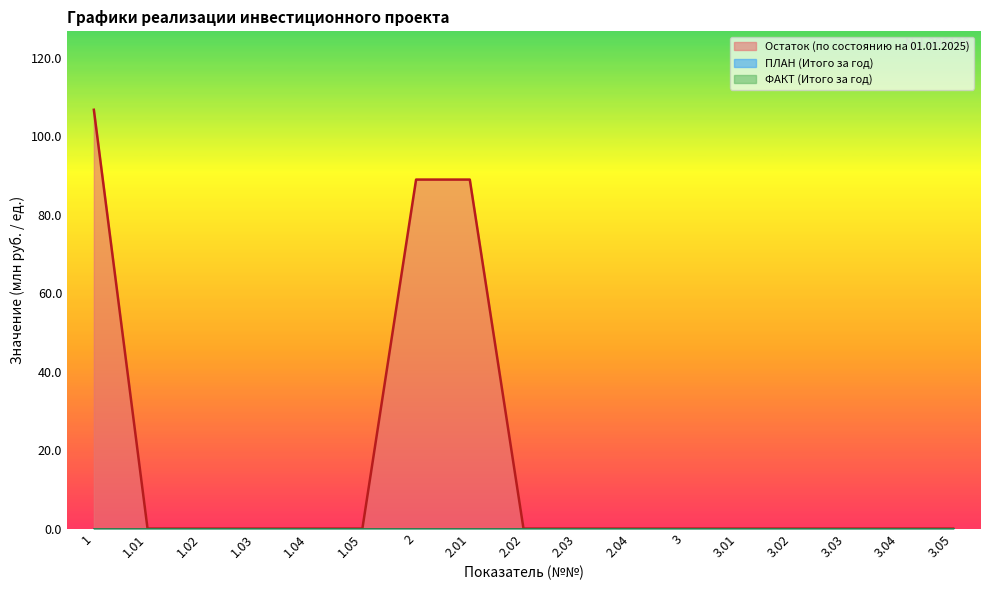

How many data points does each series have?

17